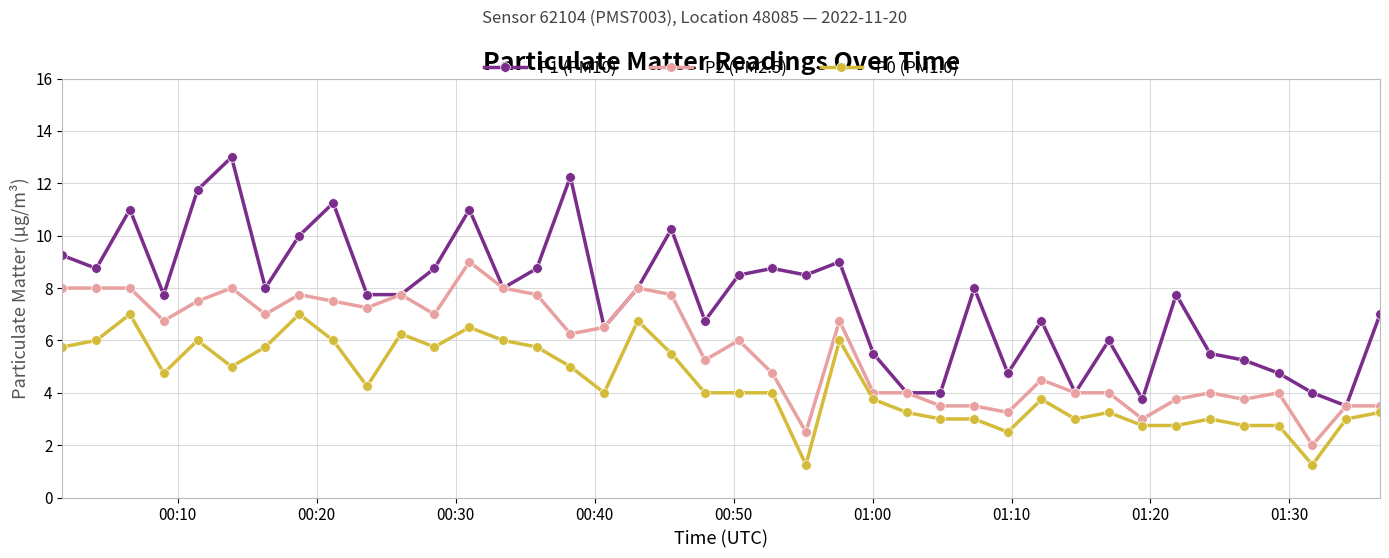

What is the maximum value shown in the chart?

13.0